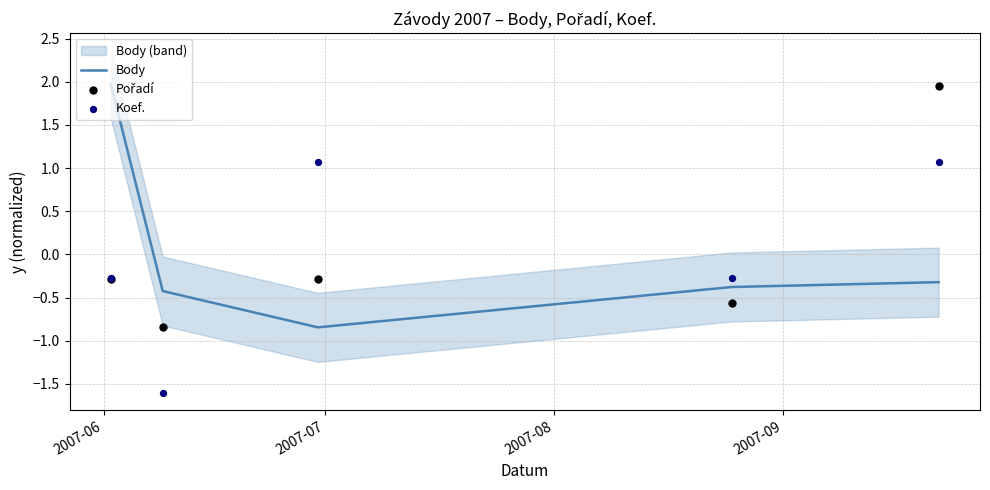

Which series reaches the minimum Y coordinate?

Koef.